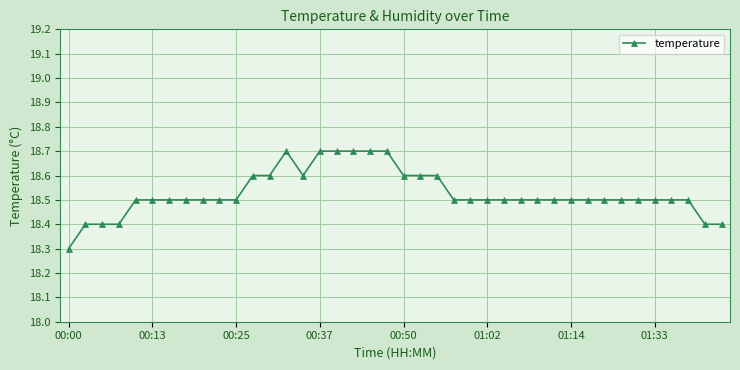

What is the greatest value displayed?

18.7